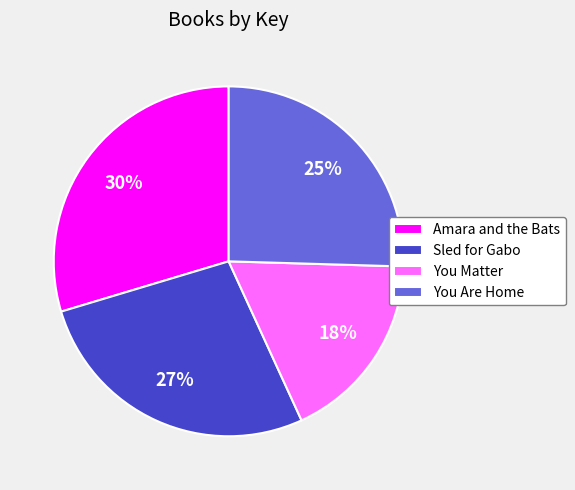

To the nearest percent, what is the average slice percentage?

25%